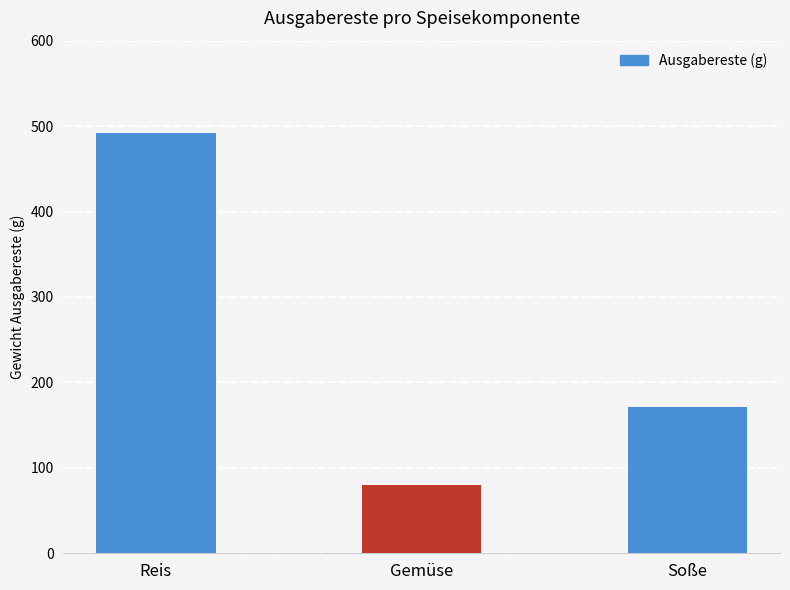

List the labels in order of value, smallest first.

Gemüse, Soße, Reis